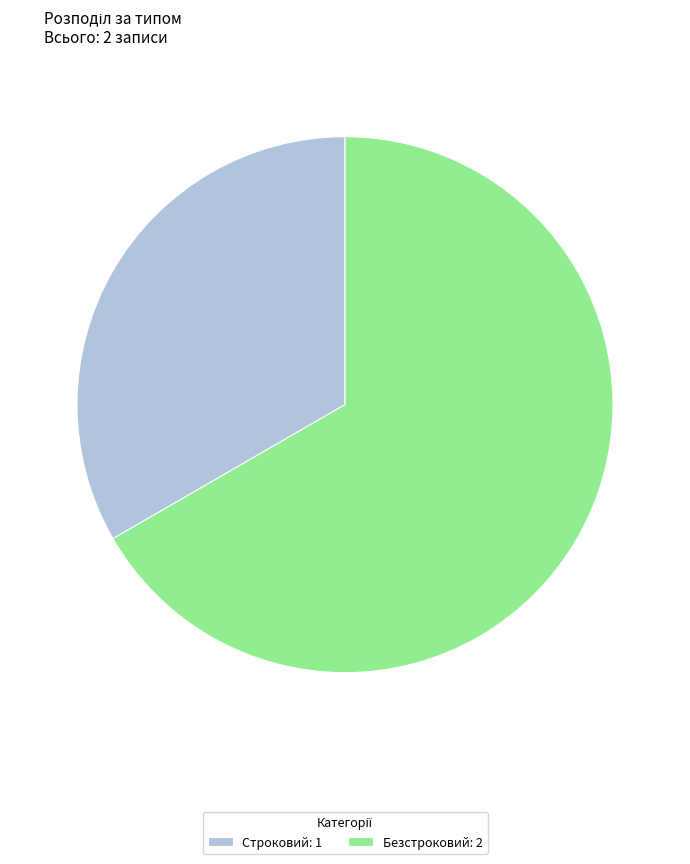

The Строковий slice represents 28% of the pie. True or false?

False